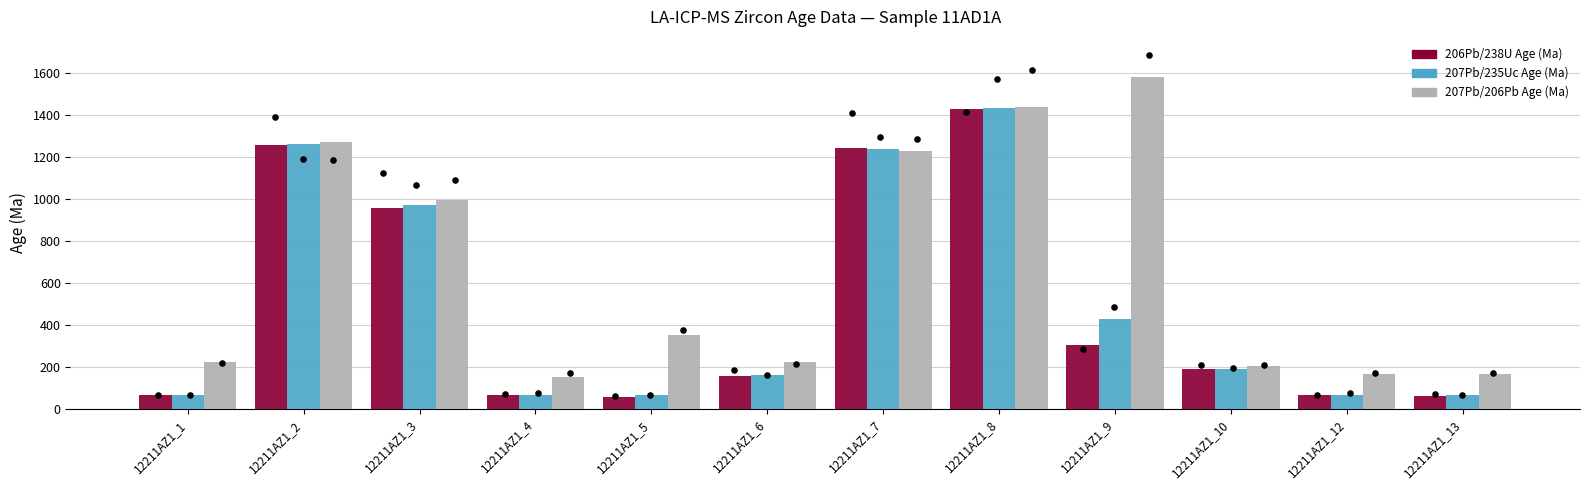

Which series reaches the minimum Y coordinate?

206Pb/238U Age (Ma)